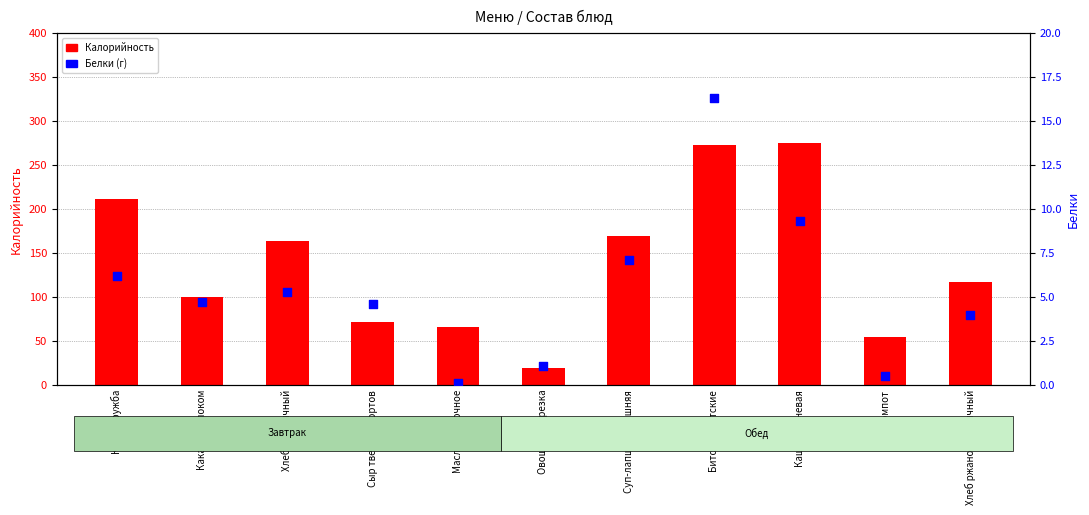

Is the value of Калорийность at Масло сливочное greater than the value of Белки at Каша Дружба?

Yes